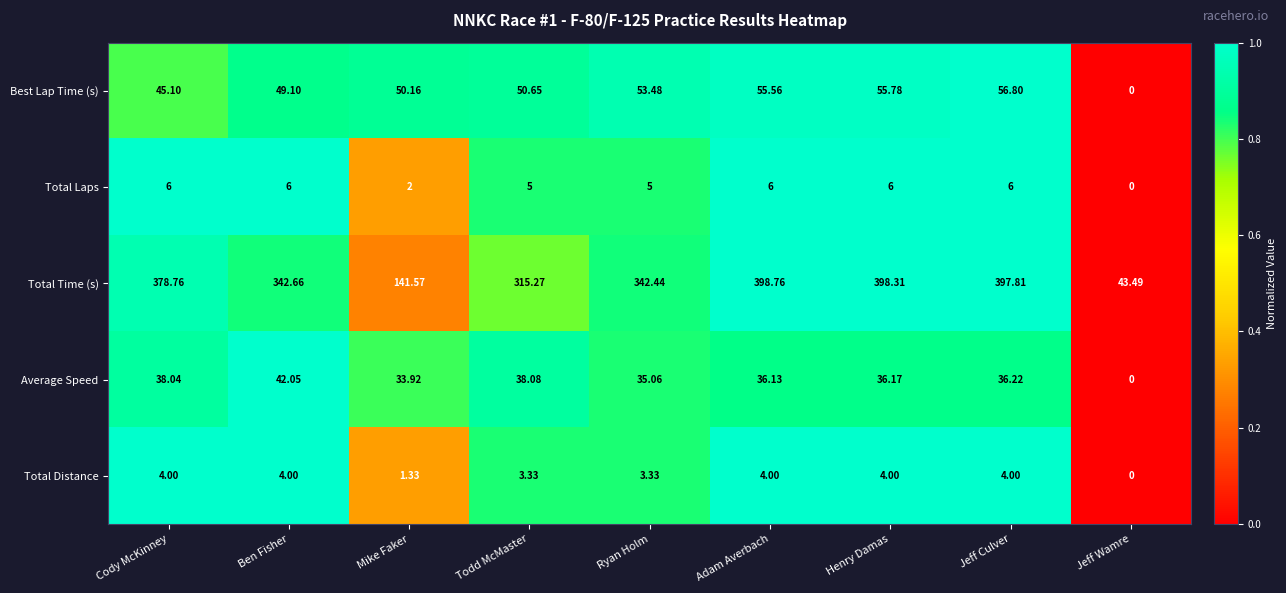

List the series in order of their peak value, highest first.

Total Time (s), Best Lap Time (s), Average Speed, Total Laps, Total Distance